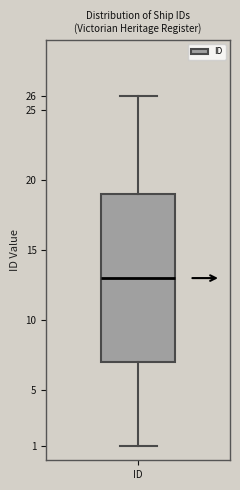

Transcribe this box plot: give where the median line is, the range the box spans, and where the two whiskers end, as read against the y-axis. The values are not printed on the chart, so give them approximately, as read against the axis.

median 13, box 7 to 19, whiskers 1 to 26